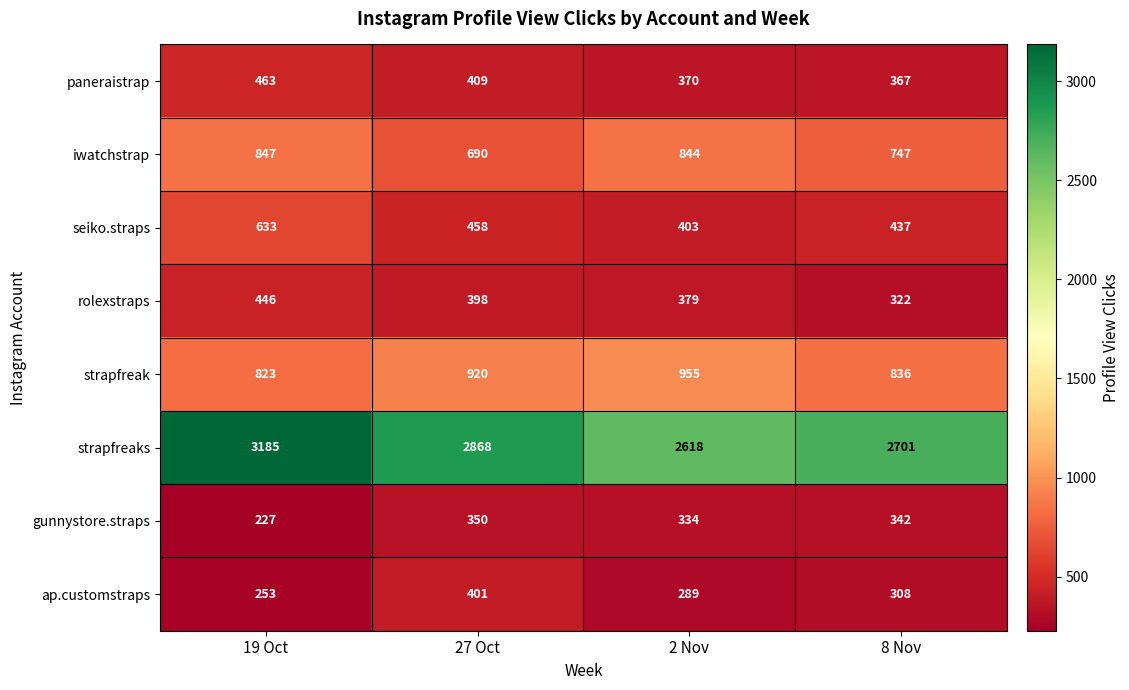

Where is strapfreak nearest to the value 889?

27 Oct